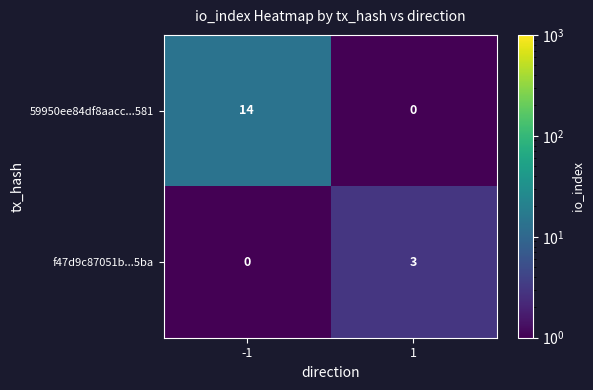

The value of f47d9c87051b...5ba at 1 is 2. True or false?

False